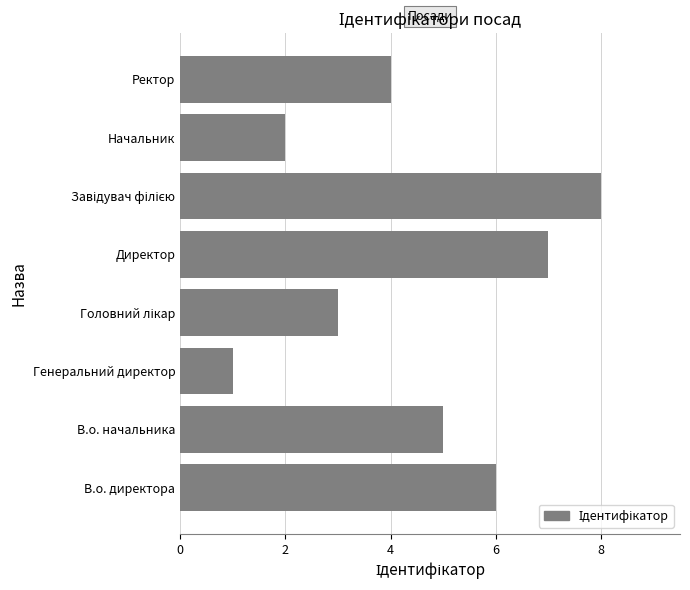

Reading top to bottom, transcribe all the data shown in this chart.

4	2	8	7	3	1	5	6